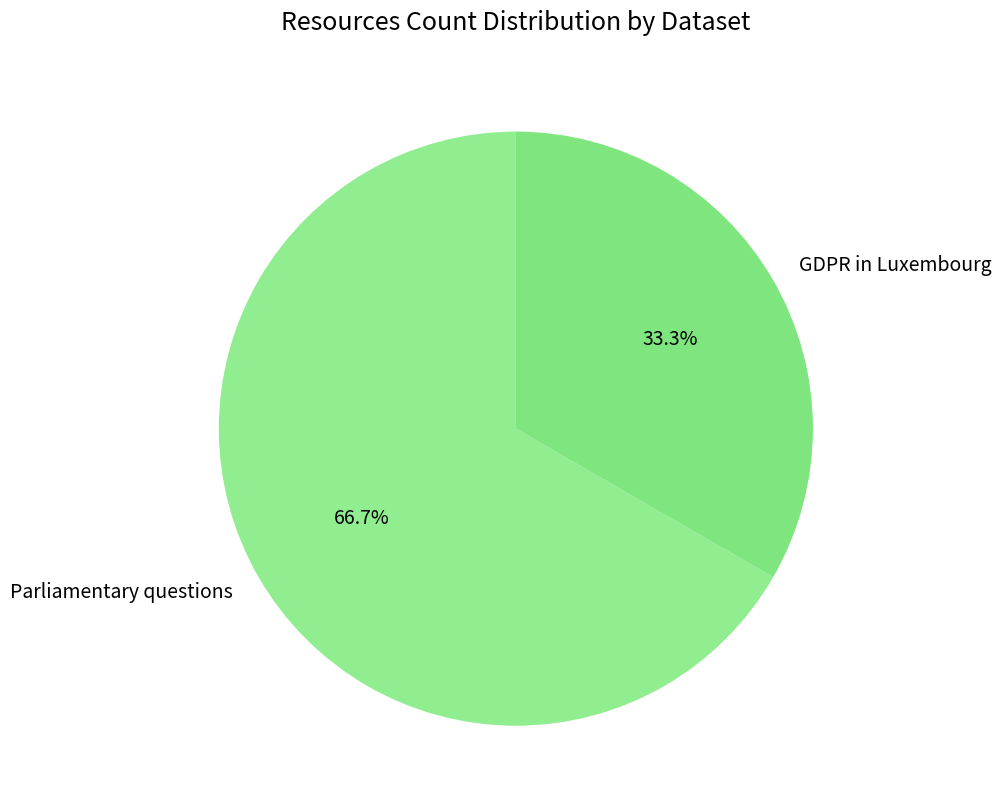

To the nearest percent, what is the average slice percentage?

50%